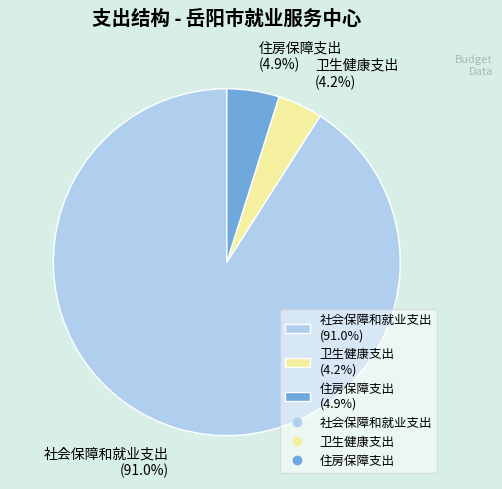

How many slices are in this pie chart?

3